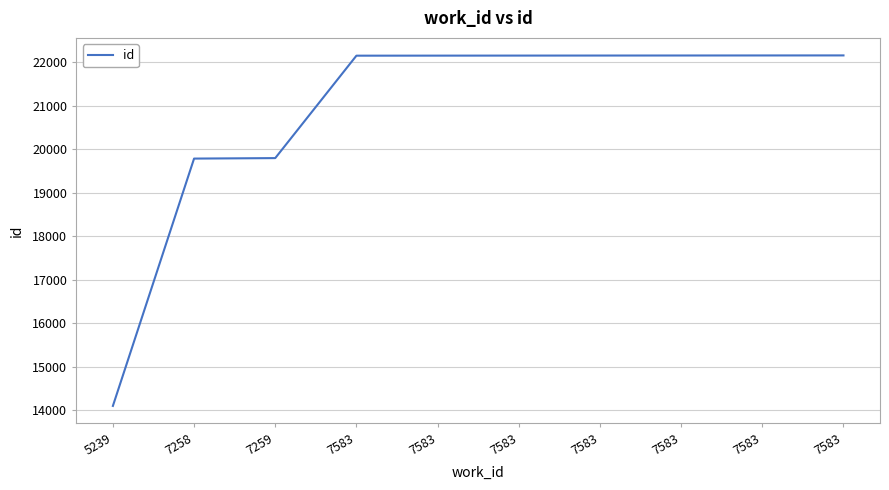

How many lines are shown in the chart?

1